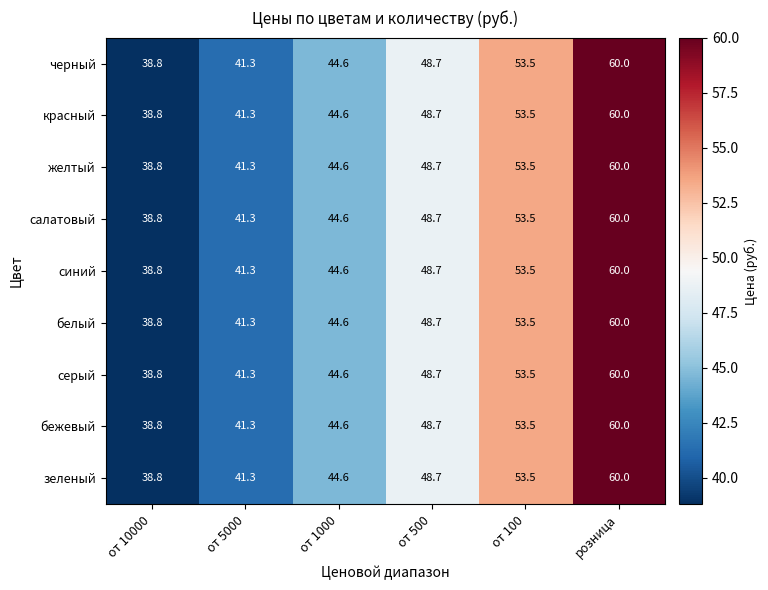

What is the difference between the maximum and minimum values in the зеленый series?

21.2